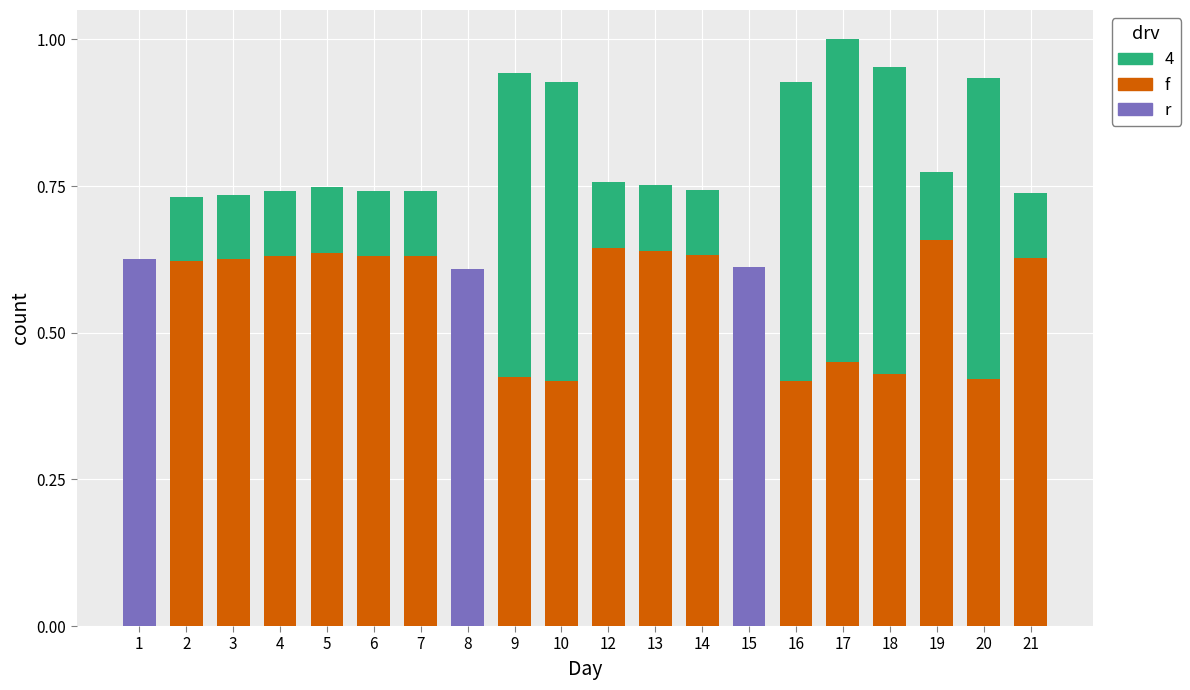

Which series changed the most between 8 and 19?

f